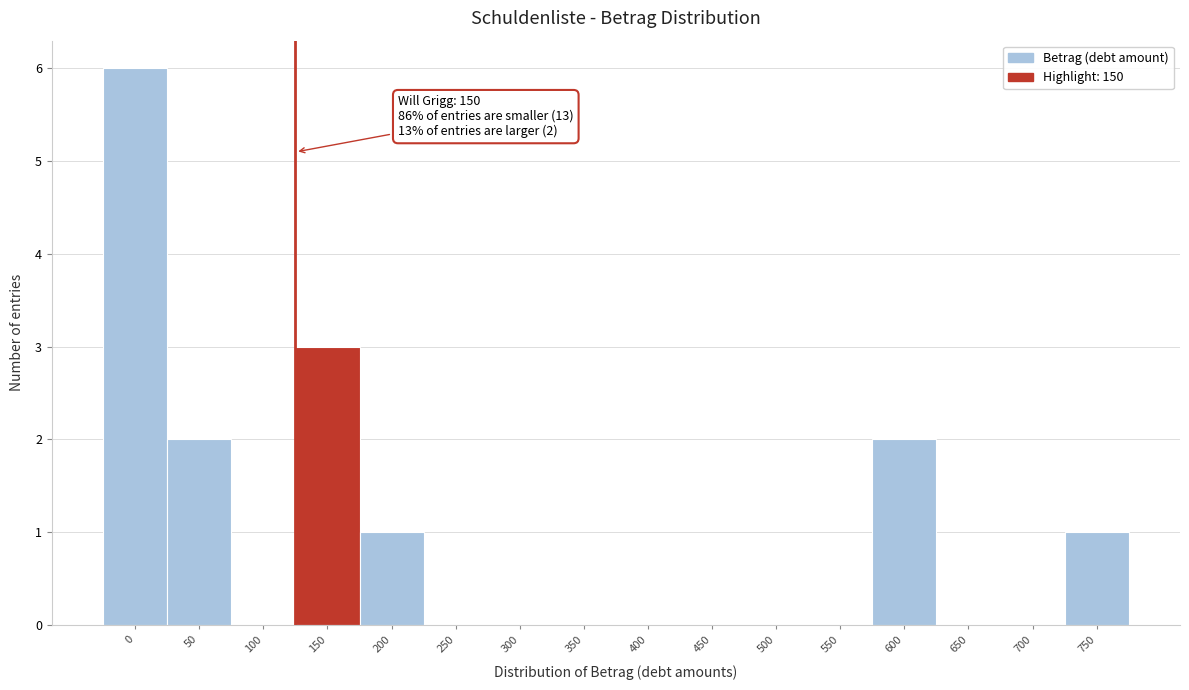

Reading left to right, what are all the values shown in this chart?

0=6	50=2	100=0	150=3	200=1	250=0	300=0	350=0	400=0	450=0	500=0	550=0	600=2	650=0	700=0	750=1